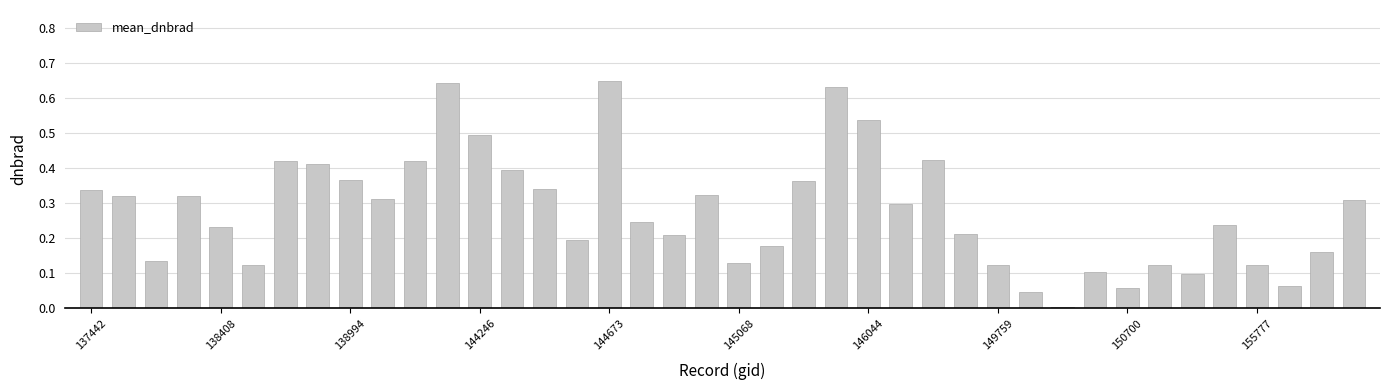

The chart shows a value of 0.2 at 145068. True or false?

False